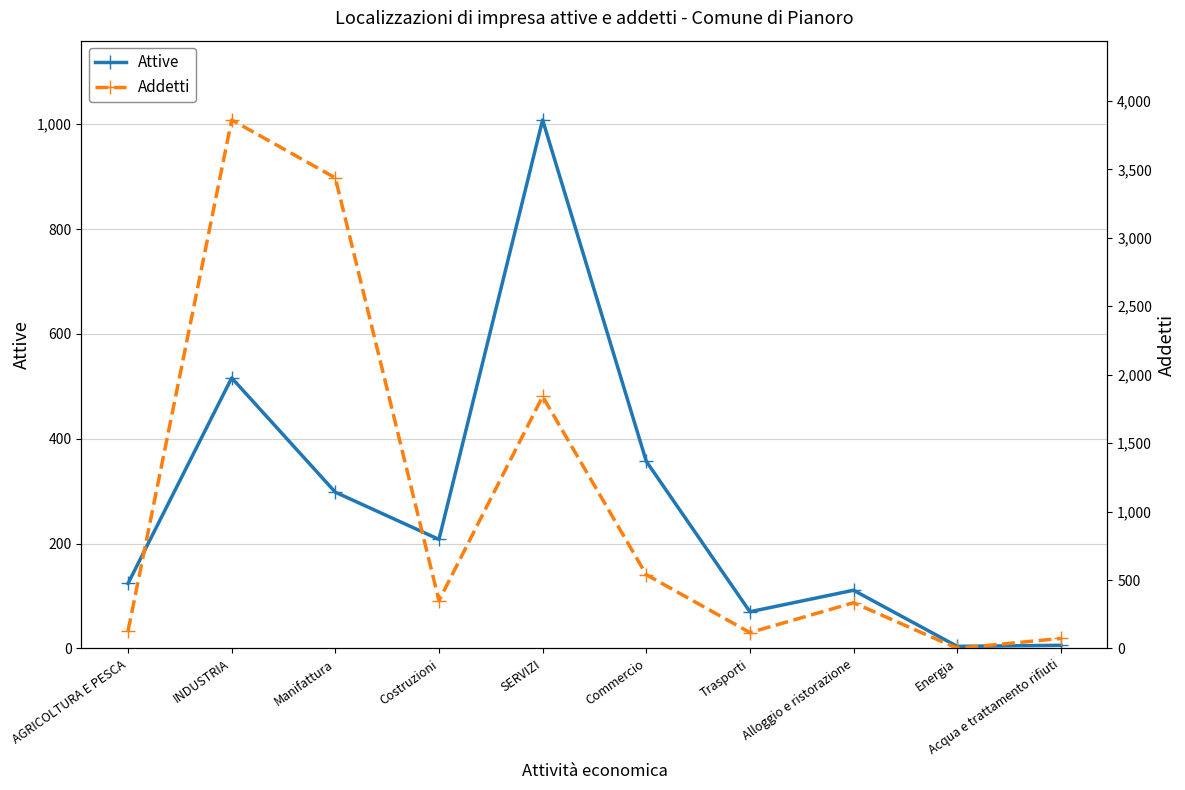

What is the difference between the second highest and second lowest values in the Attive series?

510